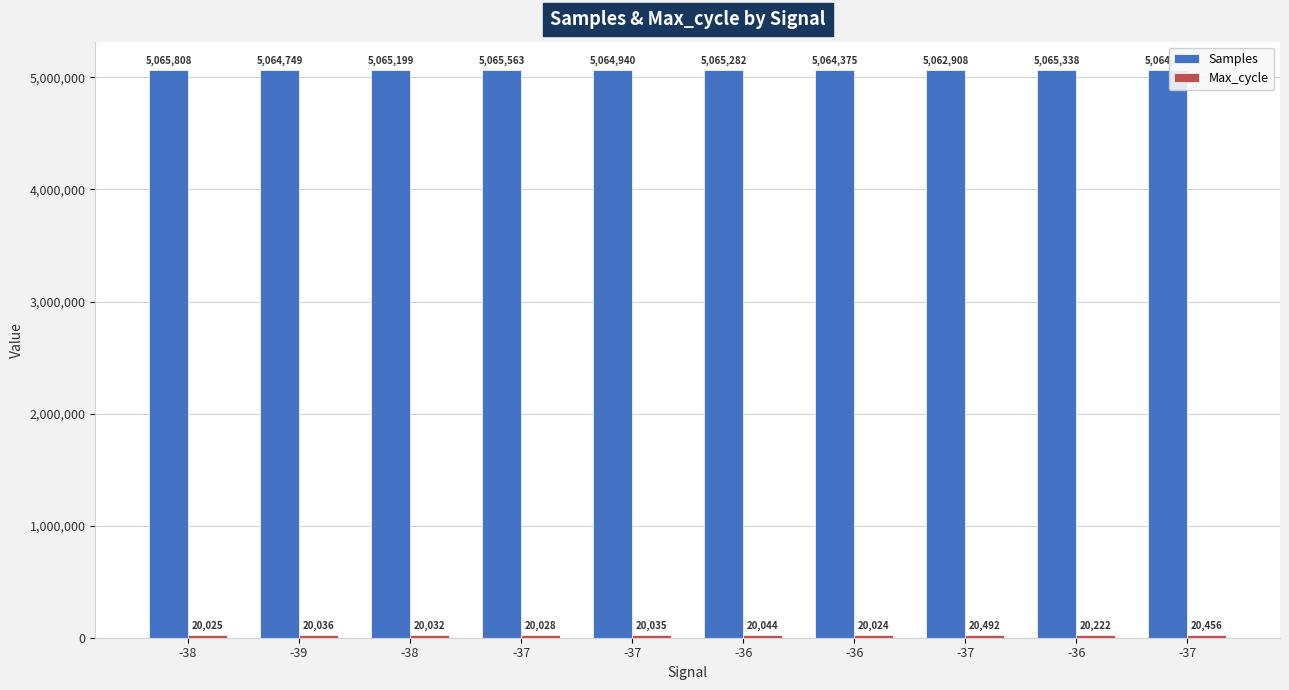

What is the maximum value shown in the chart?

5065808